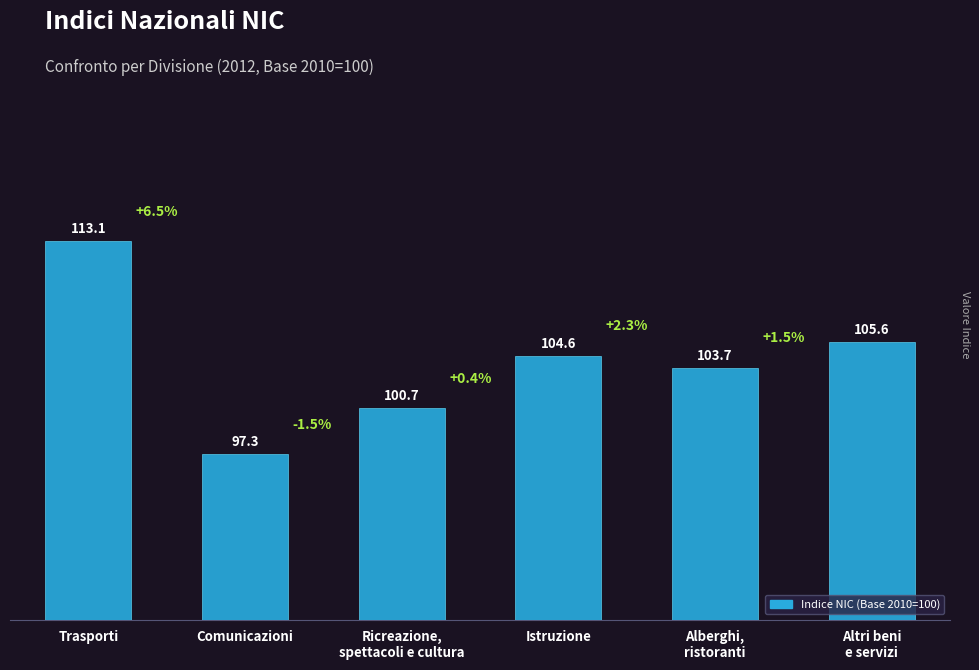

What is the greatest value displayed?

113.1